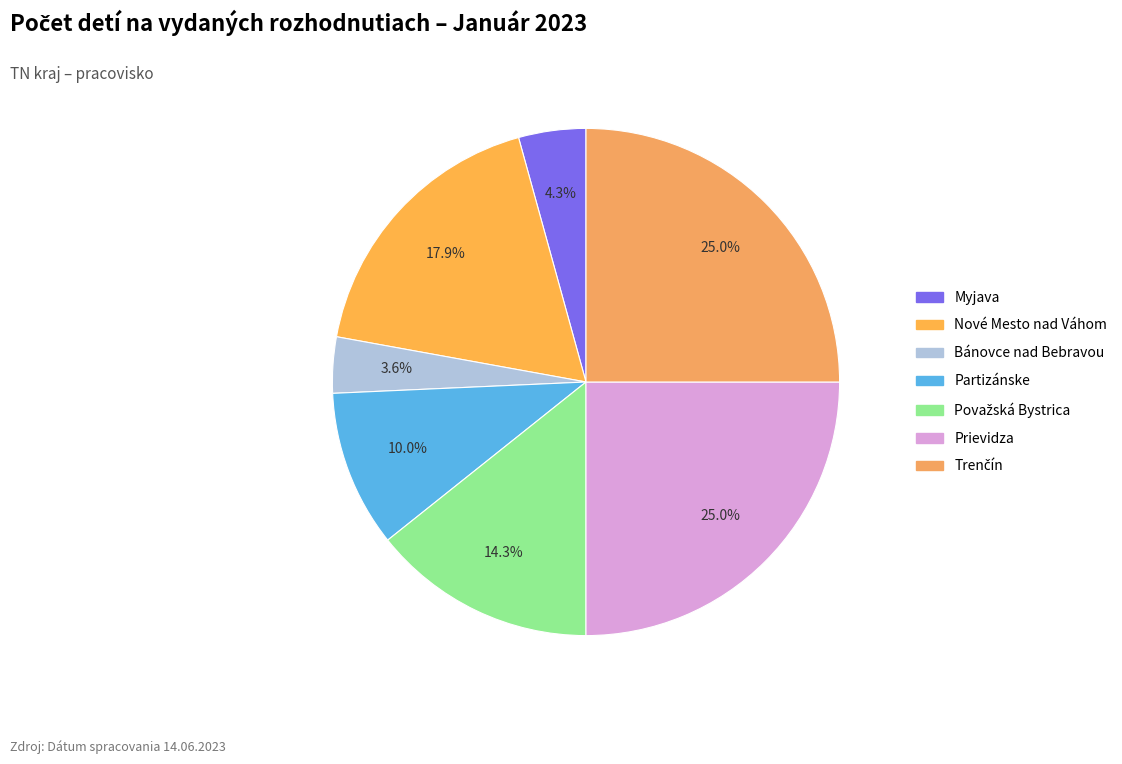

Does Partizánske account for over 50% of the chart?

No